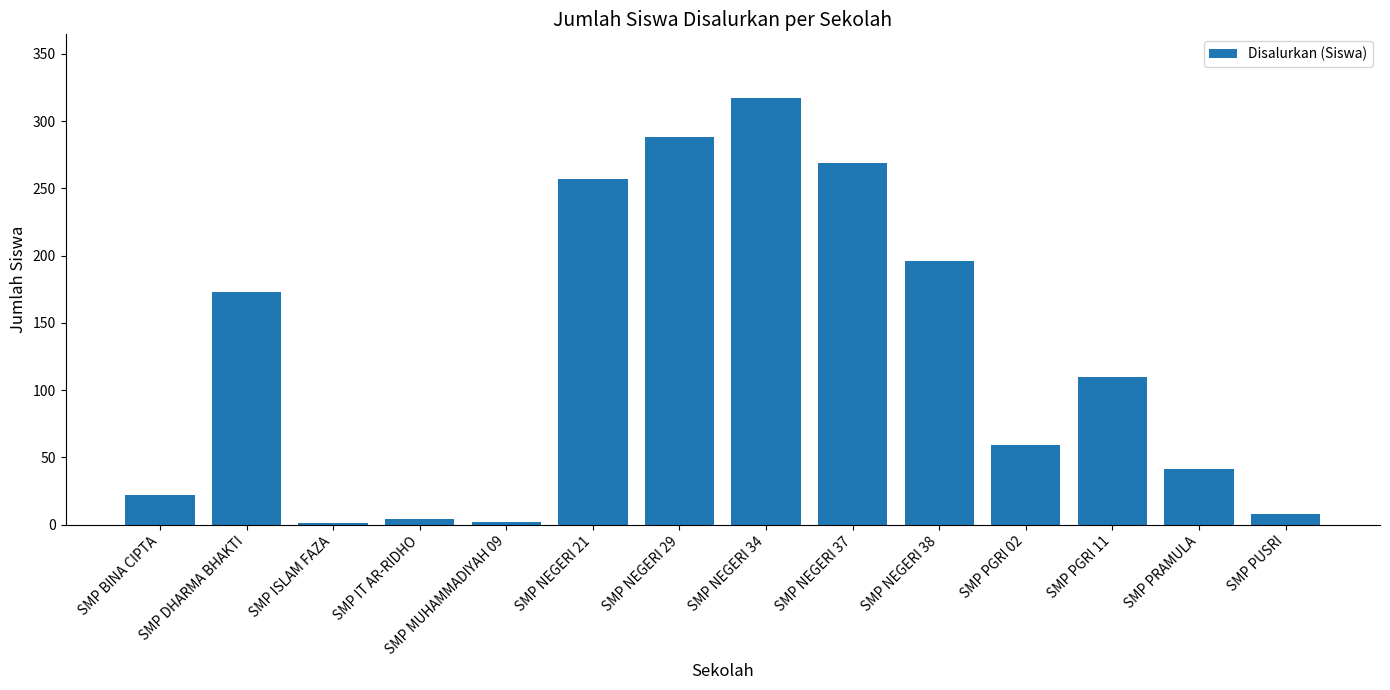

What is the average value?

125